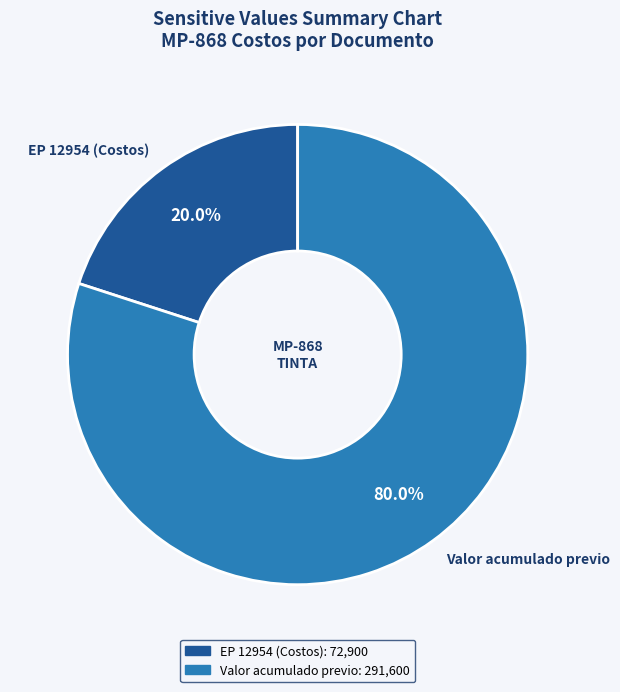

Rank the categories by value from highest to lowest.

Valor acumulado previo, EP 12954 (Costos)